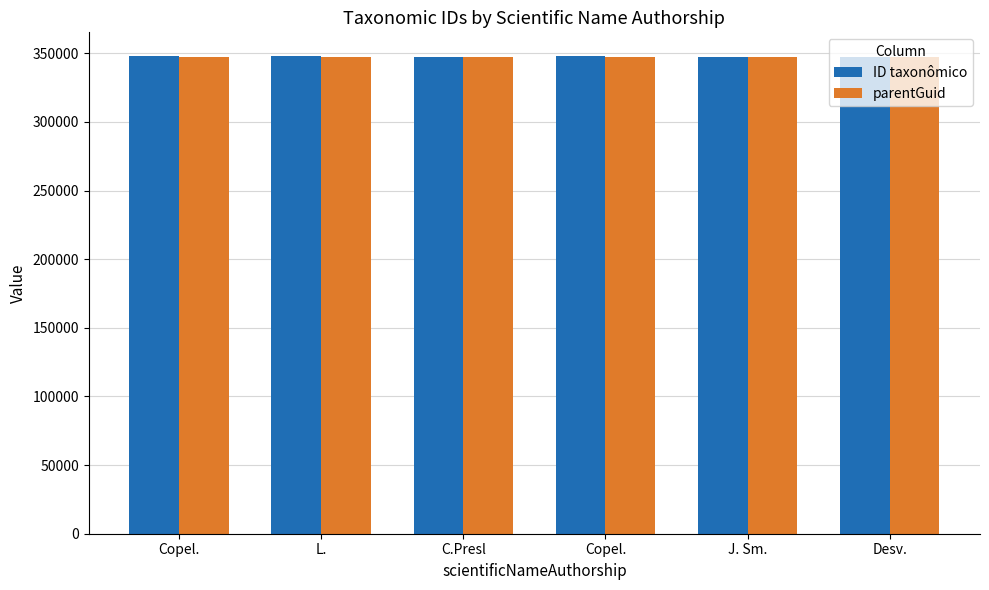

True or false: parentGuid has a value of 347618 at Copel..

True